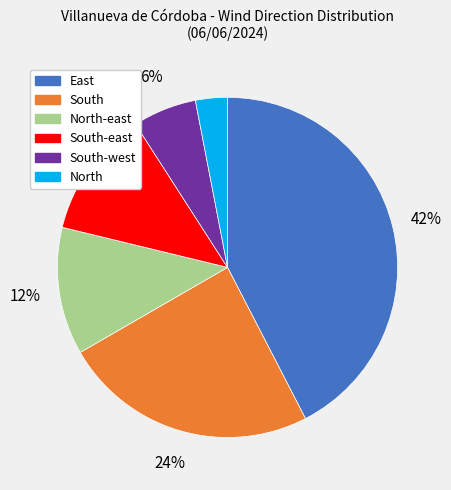

Between East and South-east, which is larger?

East